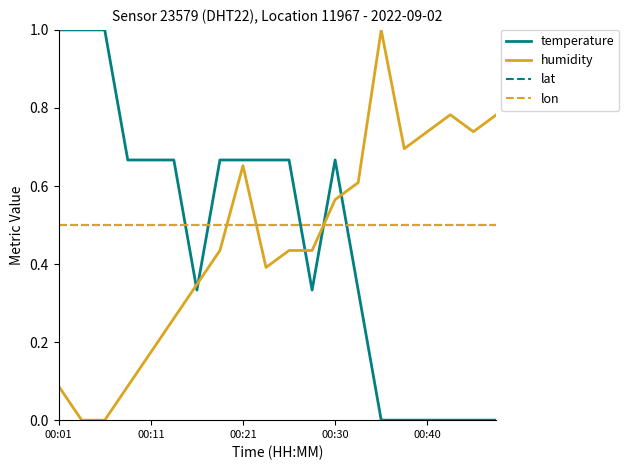

Reading left to right, what are all the values shown in this chart?

temperature: 1.0	1.0	1.0	0.7	0.7	0.7	0.3	0.7	0.7	0.7	0.7	0.3	0.7	0.3	0.0	0.0	0.0	0.0	0.0	0.0
humidity: 0.1	0.0	0.0	0.1	0.2	0.3	0.3	0.4	0.7	0.4	0.4	0.4	0.6	0.6	1.0	0.7	0.7	0.8	0.7	0.8
lat: 0.5	0.5	0.5	0.5	0.5	0.5	0.5	0.5	0.5	0.5	0.5	0.5	0.5	0.5	0.5	0.5	0.5	0.5	0.5	0.5
lon: 0.5	0.5	0.5	0.5	0.5	0.5	0.5	0.5	0.5	0.5	0.5	0.5	0.5	0.5	0.5	0.5	0.5	0.5	0.5	0.5